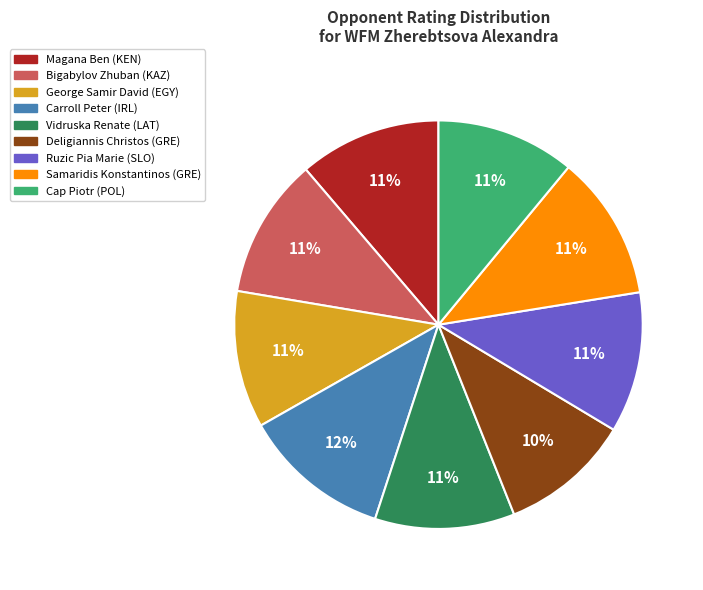

Does any single category account for the majority?

No